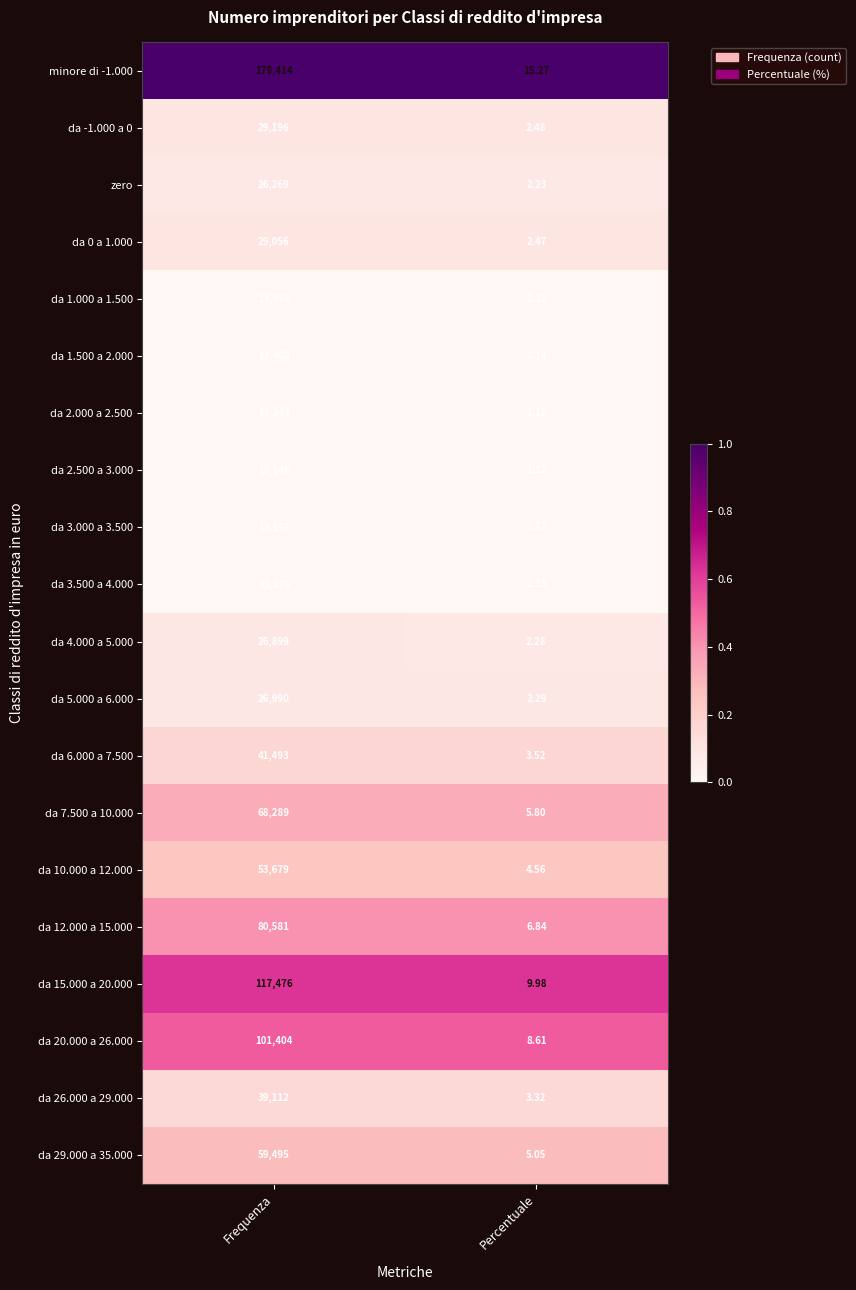

At which category is the sum across all series the highest?

Frequenza